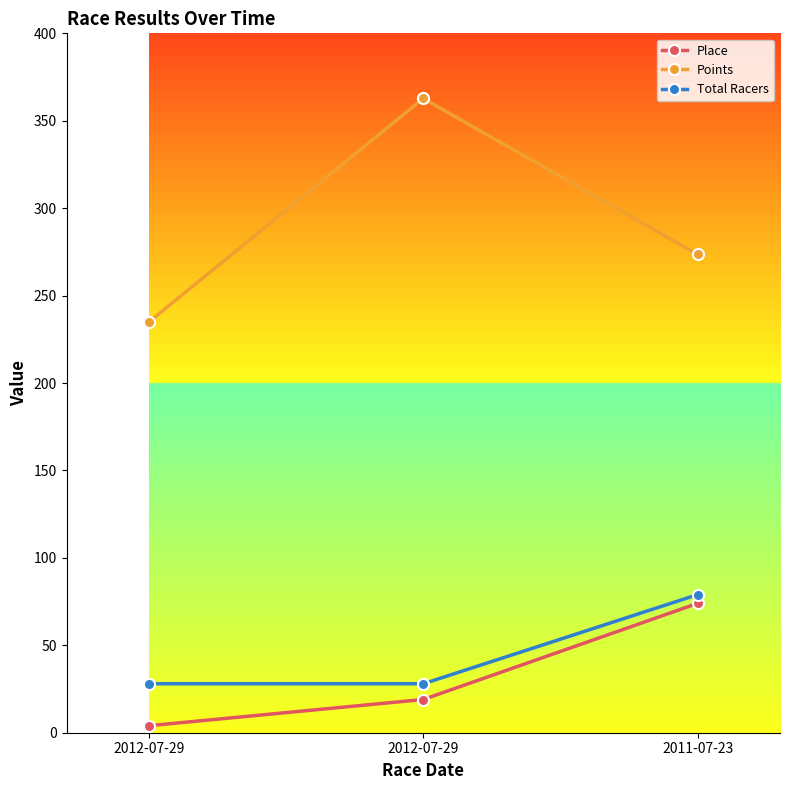

What is the difference between the Points values at 2012-07-29 and 2011-07-23?

89.2